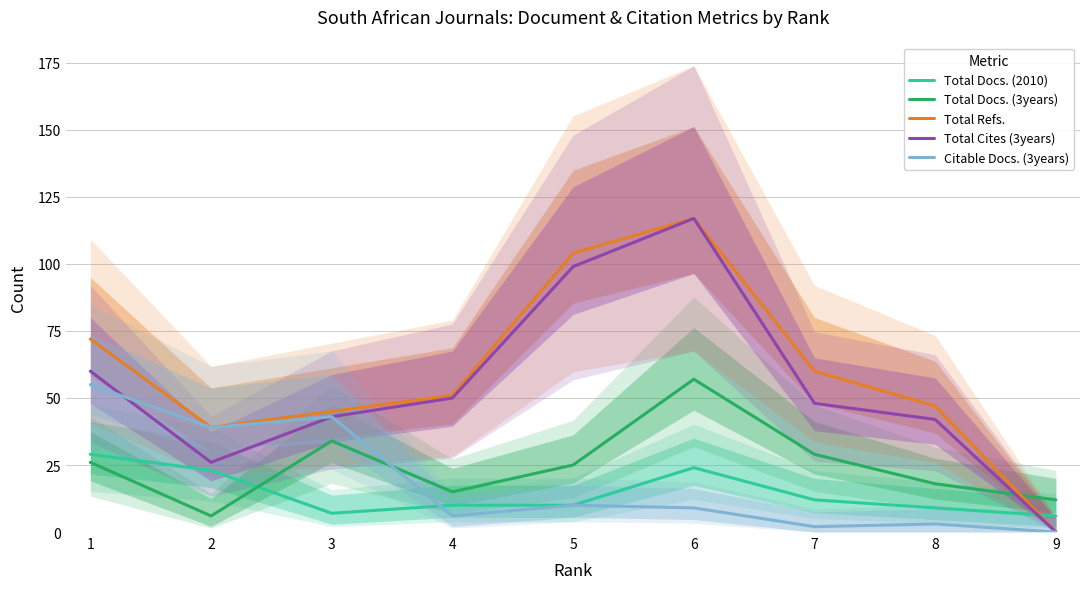

At which label does Total Refs. reach its peak?

6